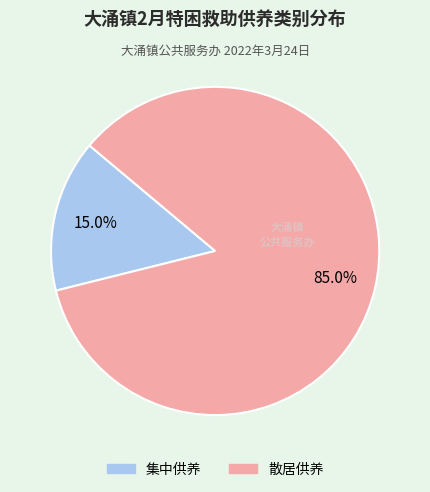

Which slice is the largest?

散居供养